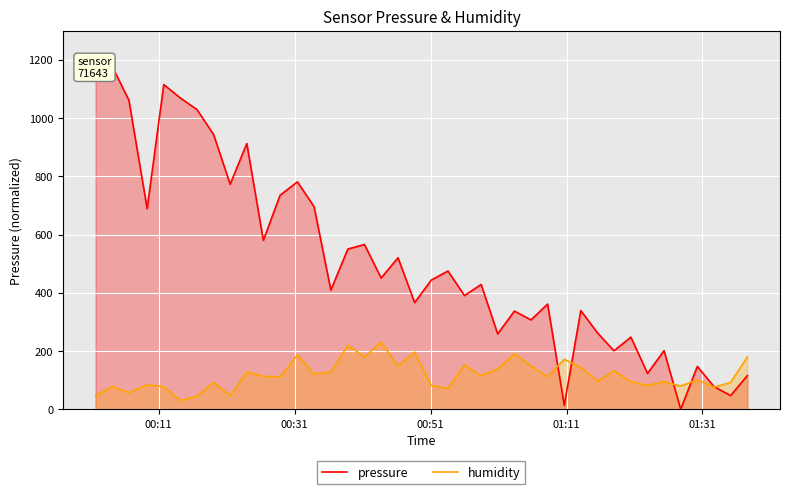

How many data points does each series have?

40